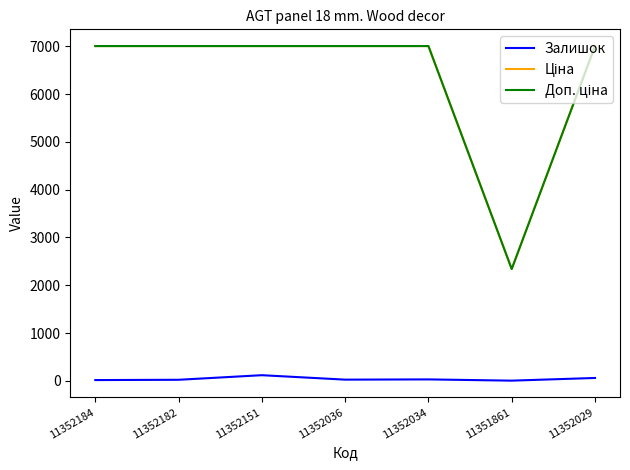

Is it true that Залишок equals 32.0 at 11352034?

True